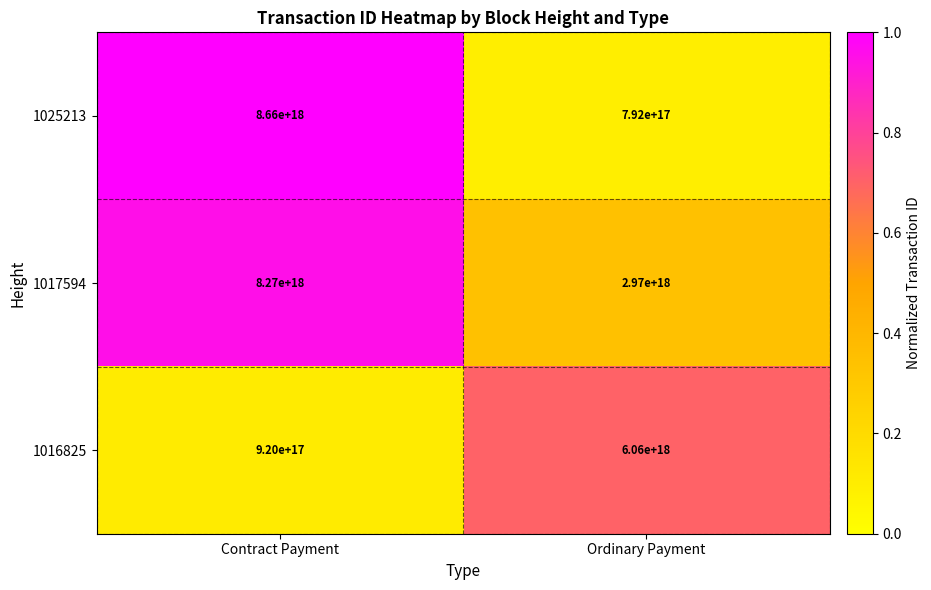

Which label corresponds to the largest value in the chart?

Contract Payment